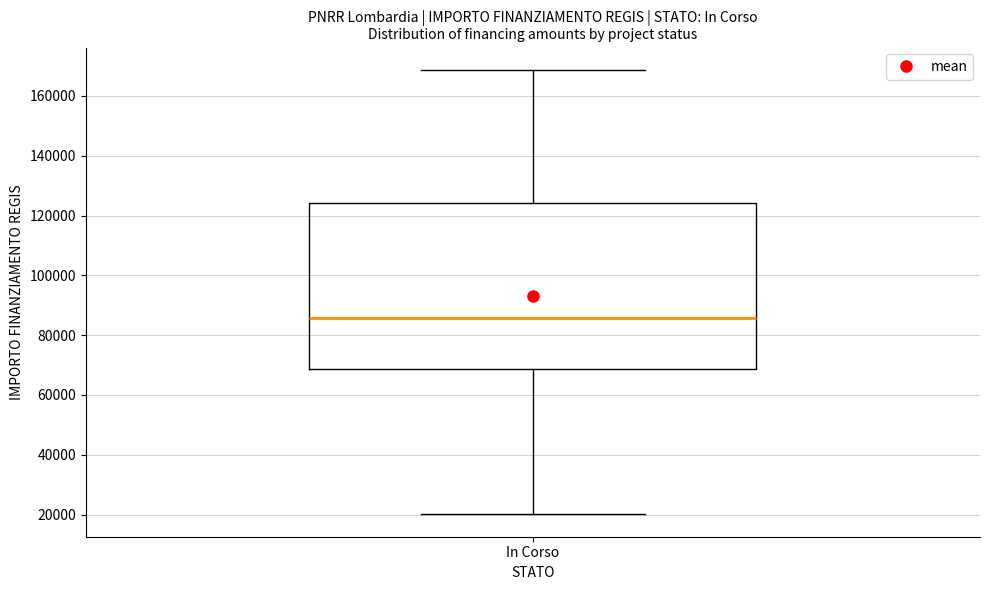

Transcribe this box plot: give where the median line is, the range the box spans, and where the two whiskers end, as read against the y-axis. The values are not printed on the chart, so give them approximately, as read against the axis.

median 86000, box 68000 to 124000, whiskers 20000 to 168000